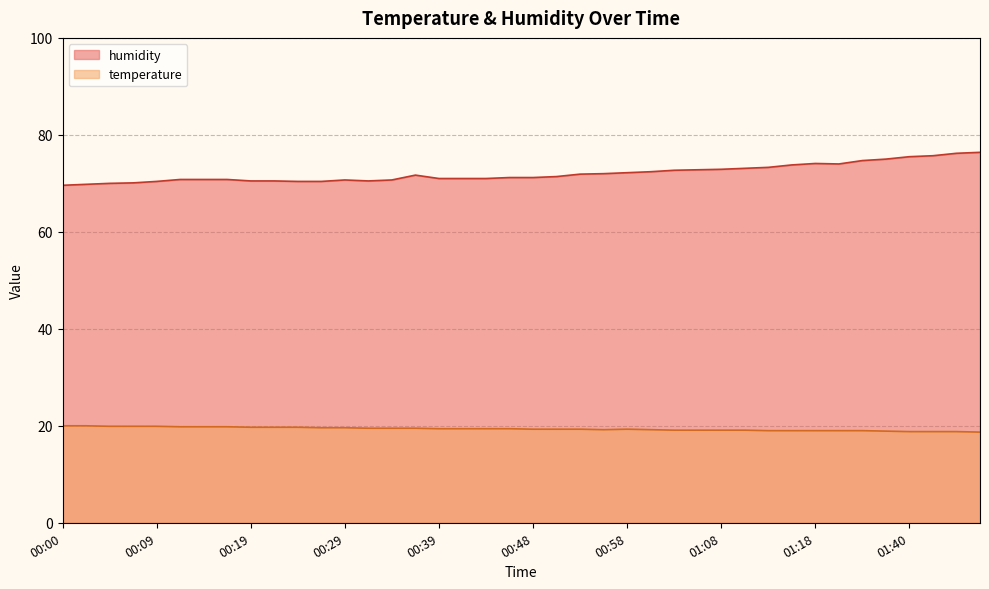

Between 01:40 and 01:45, which series saw the biggest shift?

humidity